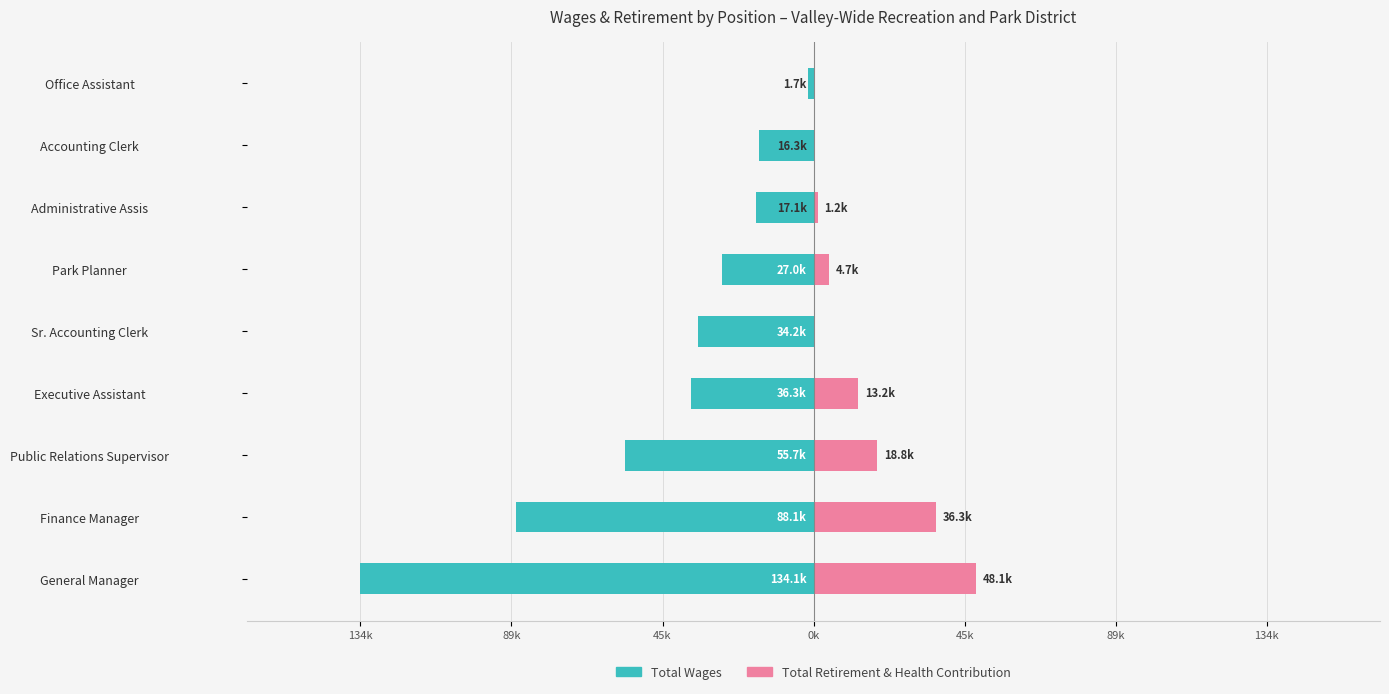

The value of Total Wages at Finance Manager is -88086. True or false?

True